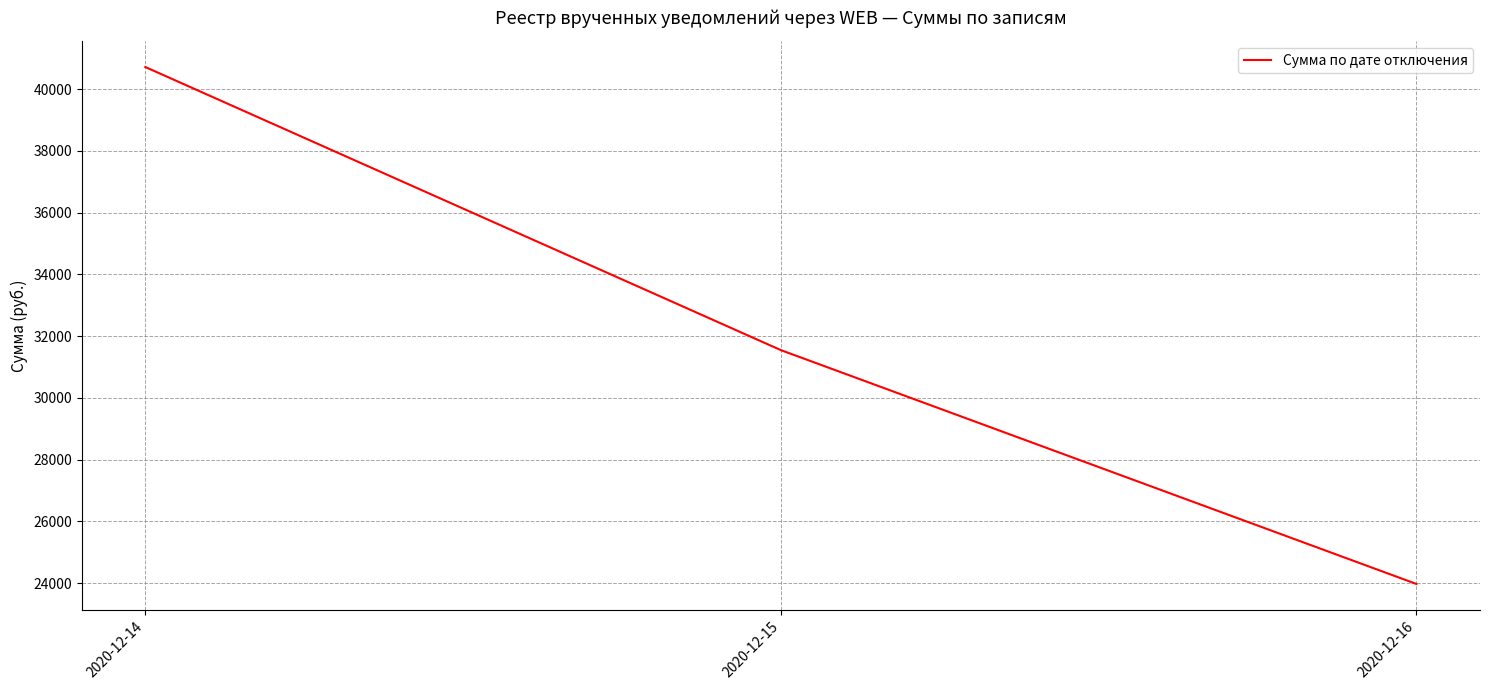

Reading right to left, what are all the values shown in this chart?

23972.9	31545.2	40712.3